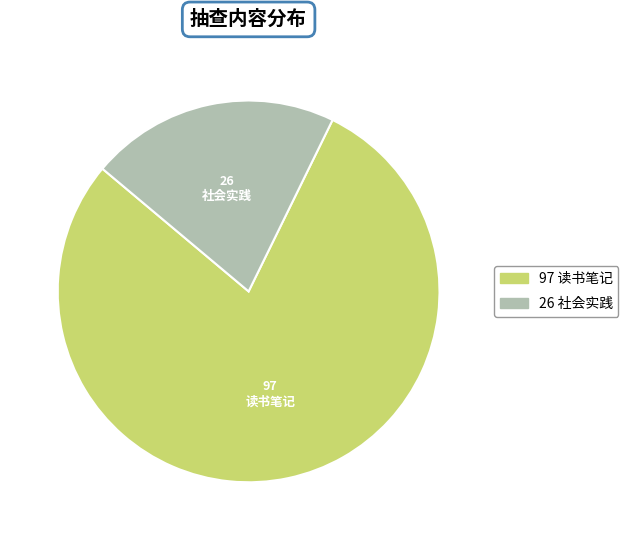

Is there any slice that represents more than half of the pie?

Yes